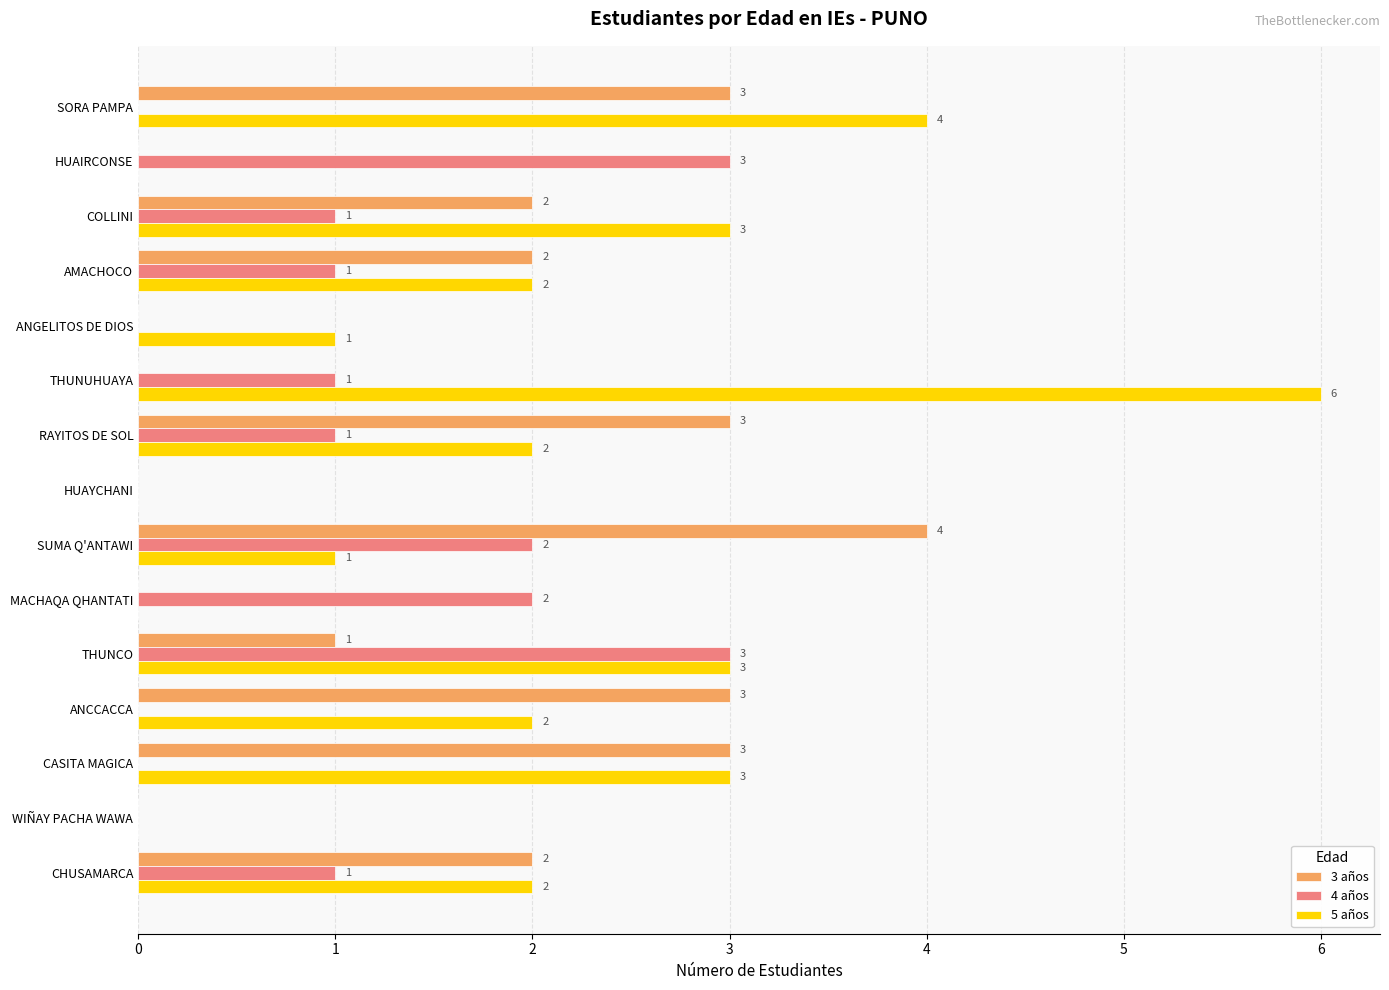

Is it true that 5 años equals 2 at COLLINI?

False